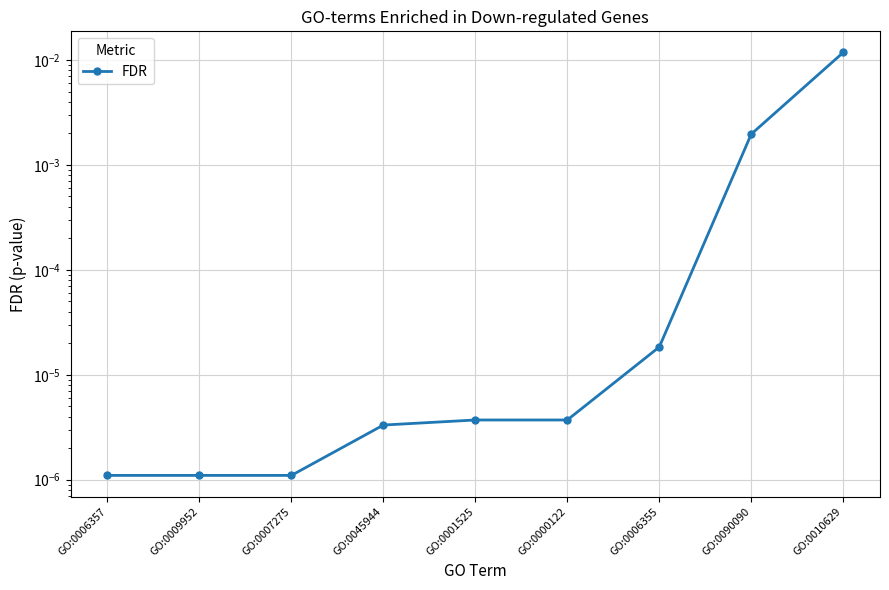

Rank the categories by value from highest to lowest.

GO:0010629, GO:0090090, GO:0006355, GO:0001525, GO:0000122, GO:0045944, GO:0006357, GO:0009952, GO:0007275